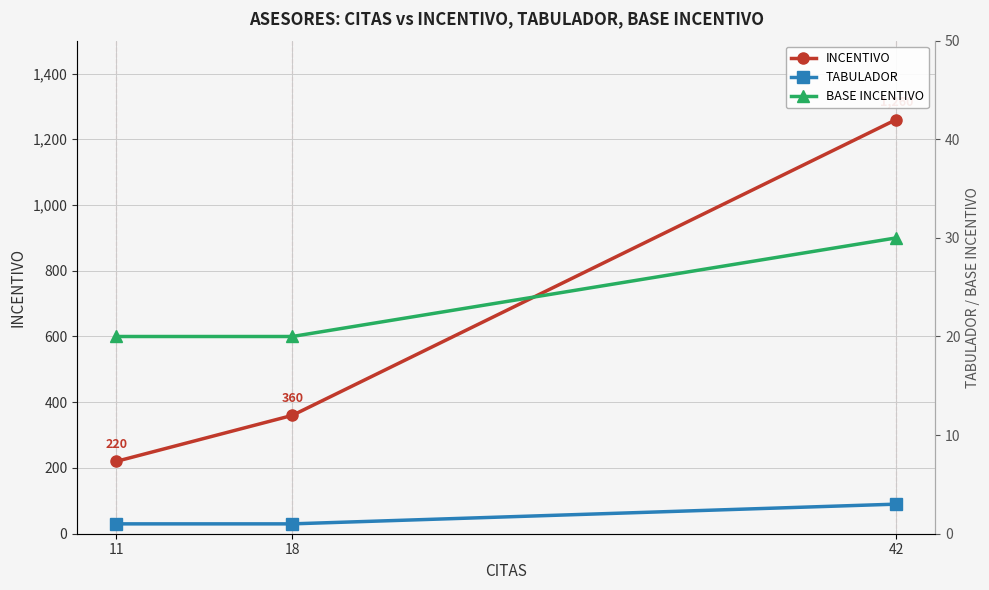

Which category has the lowest value in the TABULADOR series?

18